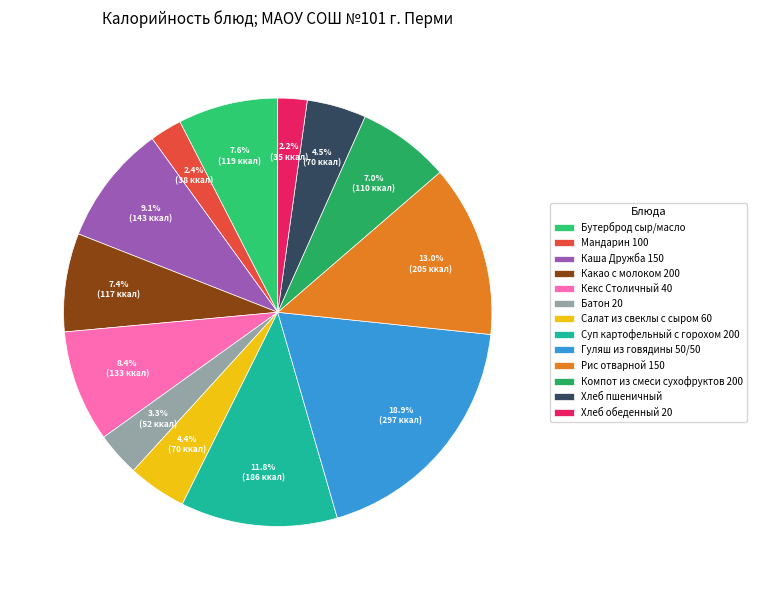

To the nearest percent, what is the average slice percentage?

8%